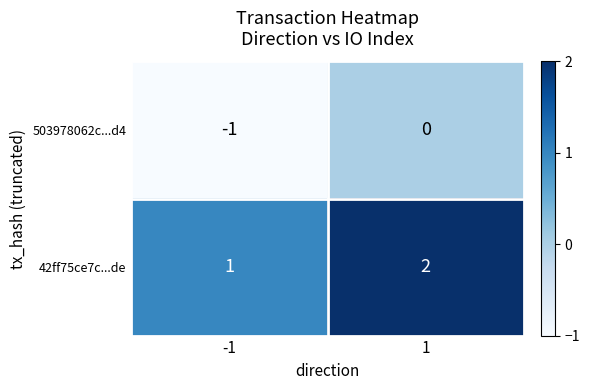

List the series in order of their overall mean, lowest first.

503978062c...d4, 42ff75ce7c...de